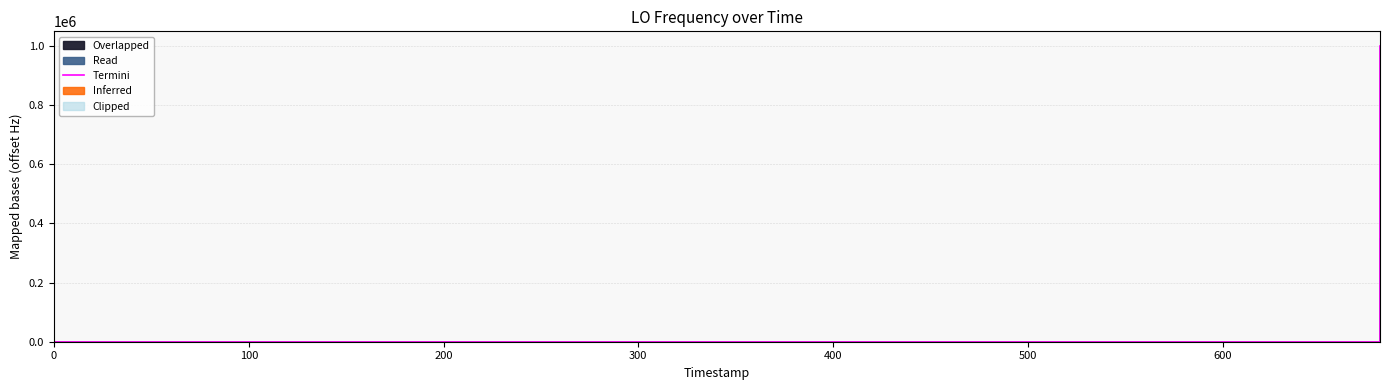

Count the number of values greater than 24.

21